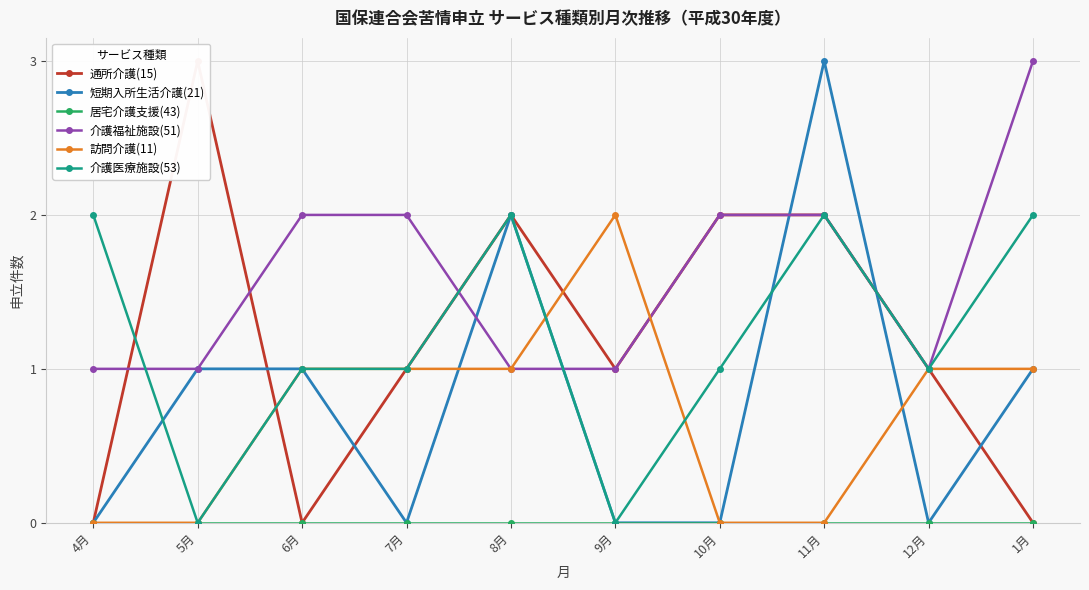

Which series has the largest total across all categories?

介護福祉施設(51)